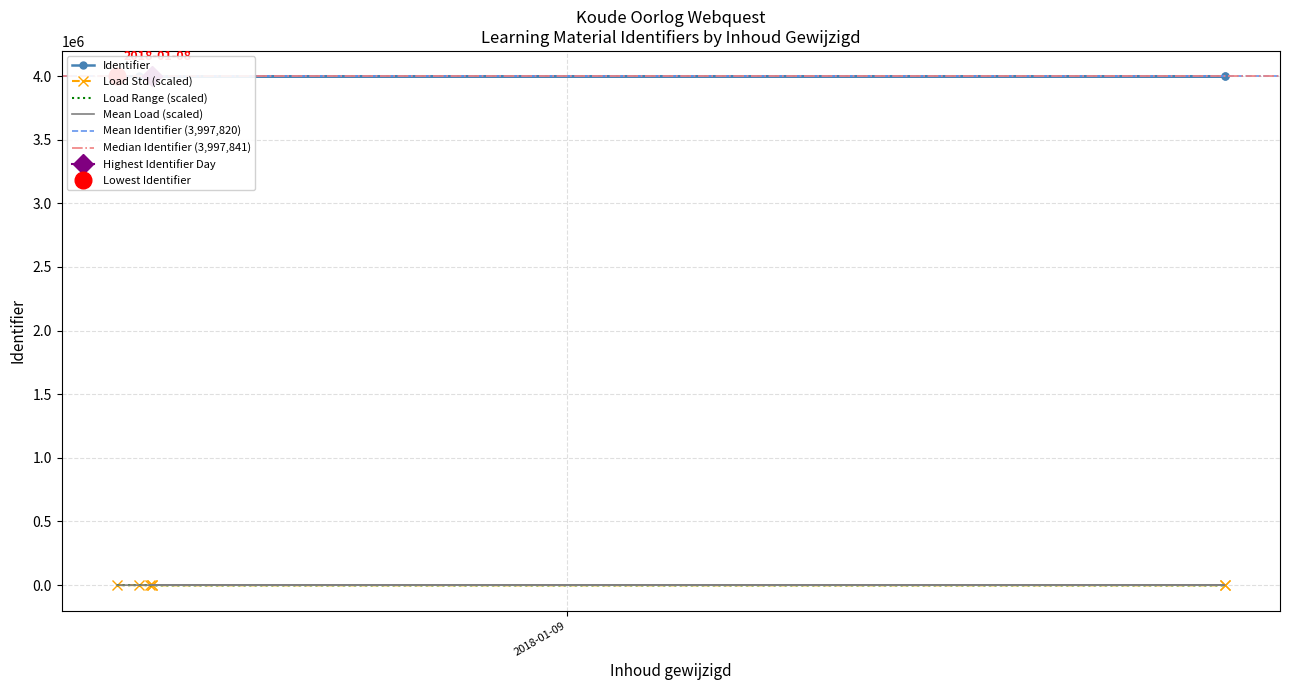

Rank the categories by value from highest to lowest.

2018-01-08 14:25:25, 2018-01-08 14:22:42, 2018-01-08 14:25:39, 2018-01-09 15:12:13, 2018-01-09 15:12:13, 2018-01-08 14:07:22, 2018-01-08 13:36:33